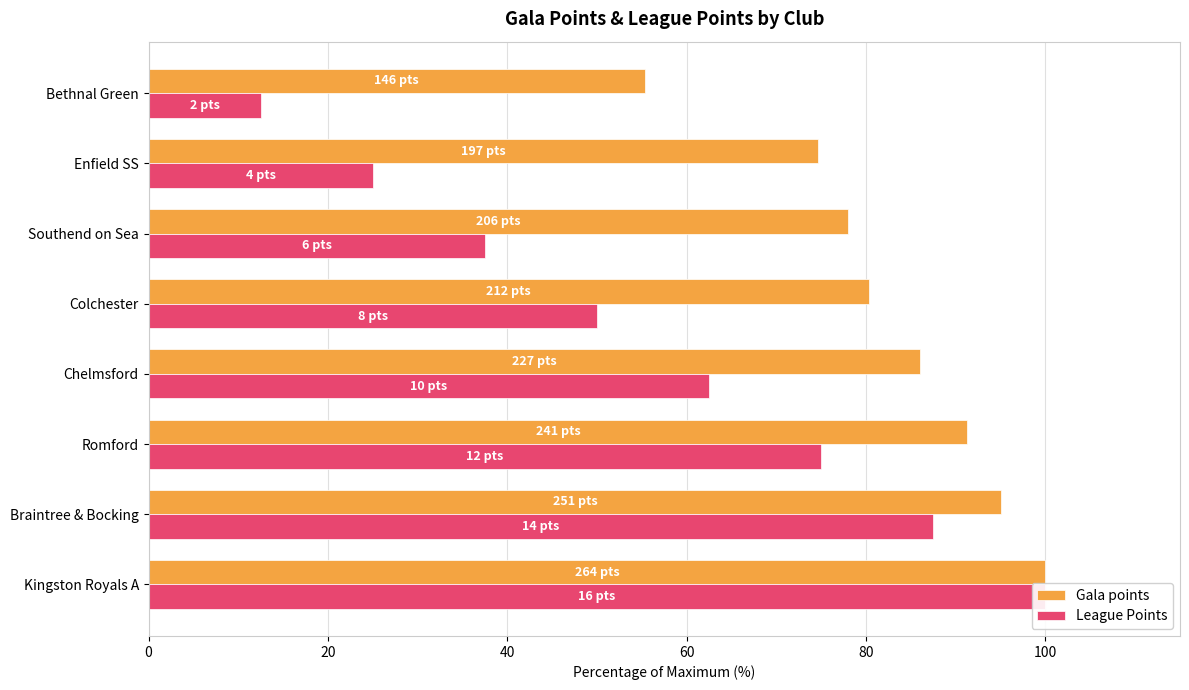

List the series in order of their peak value, highest first.

Gala points, League Points